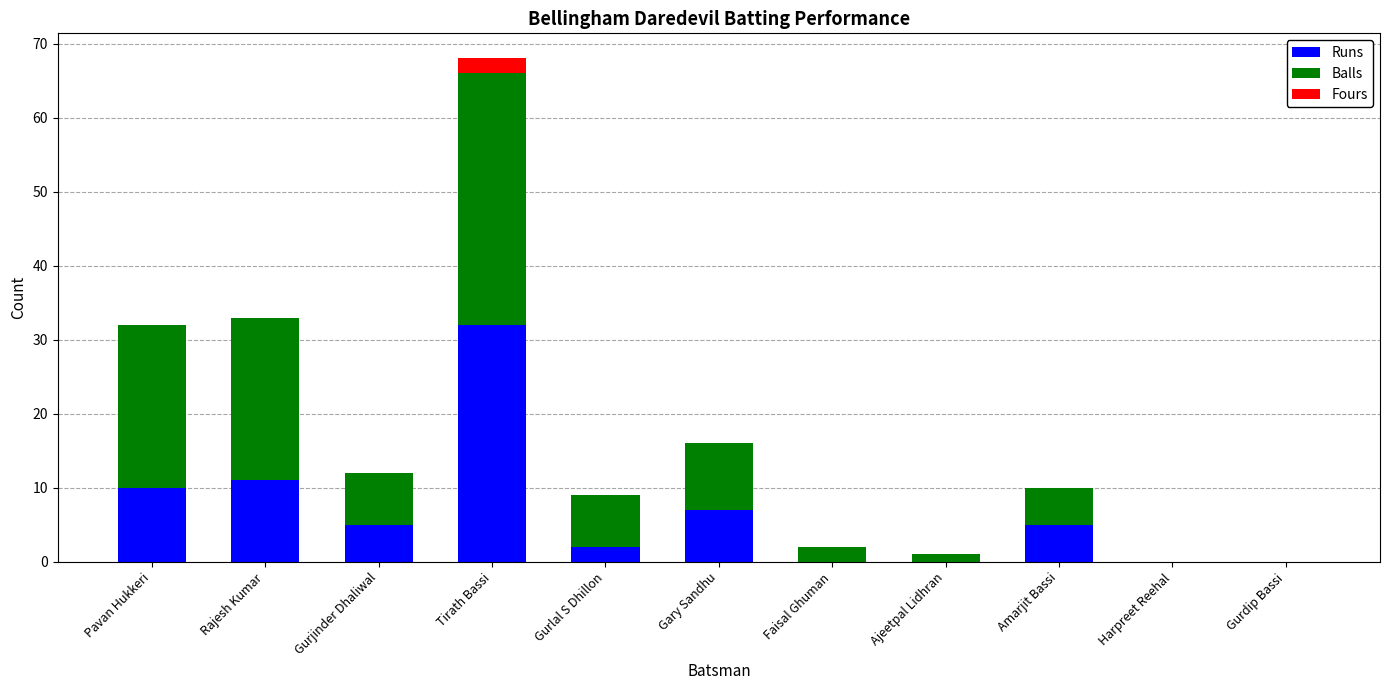

What is the sum of all Runs values?

72